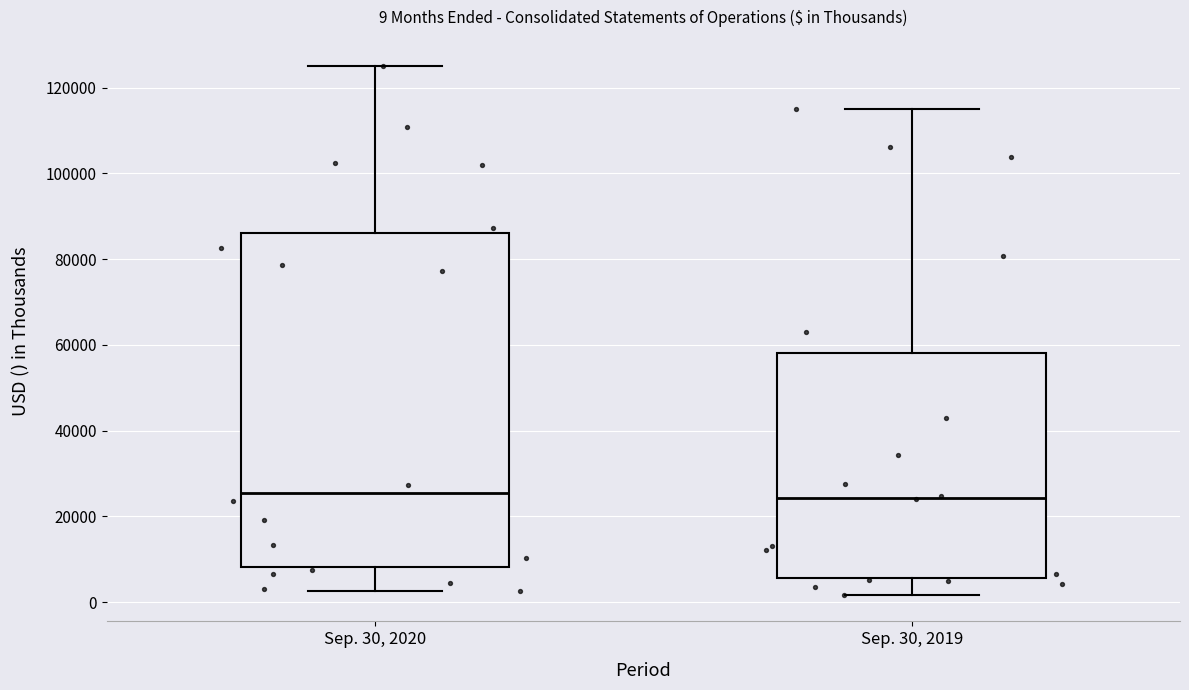

Comparing the boxes themselves (not the whiskers), which one is the tallest?

Sep. 30, 2020